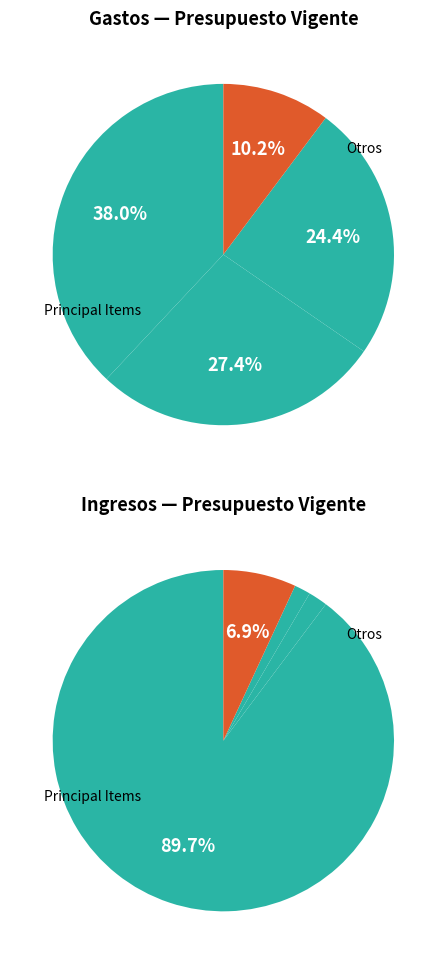

How many segments does this pie chart have?

8